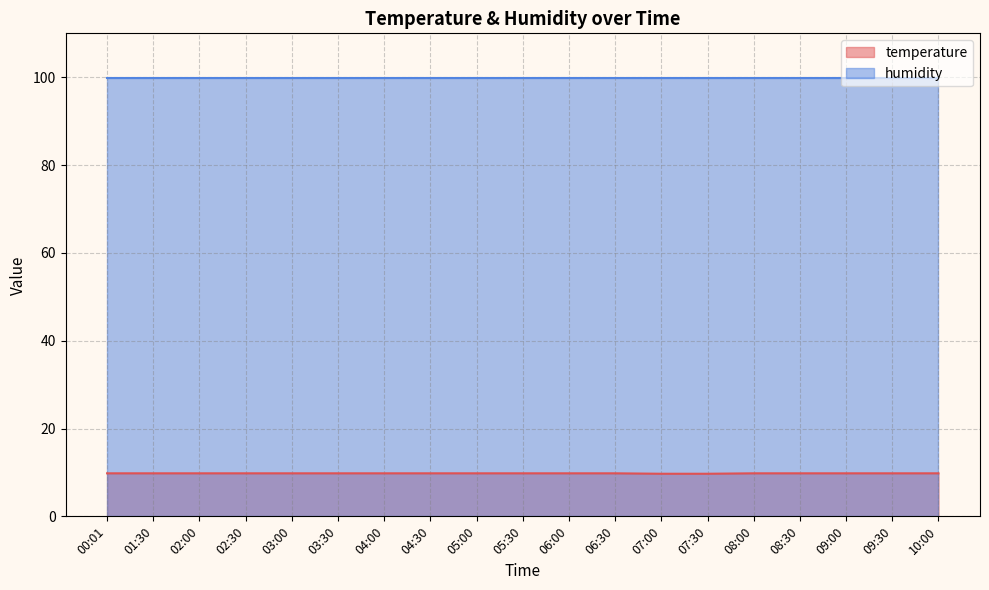

Rank the categories by value from highest to lowest.

00:01, 01:30, 02:00, 02:30, 03:00, 03:30, 04:00, 04:30, 05:00, 05:30, 06:00, 06:30, 08:00, 08:30, 09:00, 09:30, 10:00, 07:00, 07:30